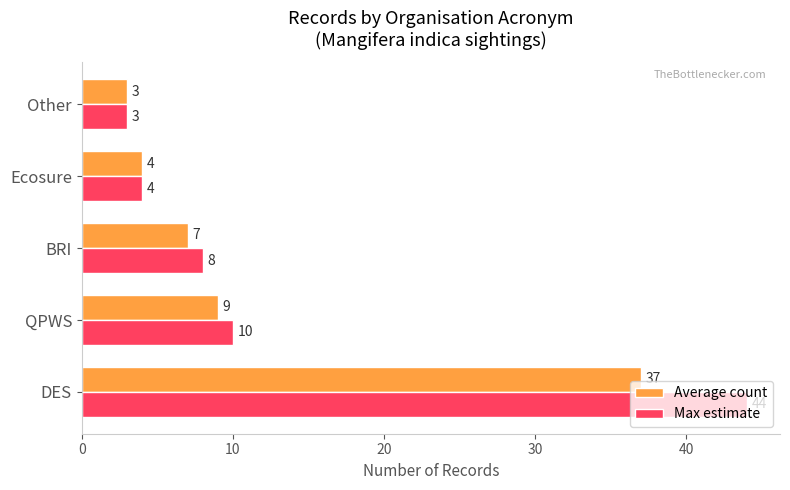

What value does the Max estimate series have at QPWS?

10